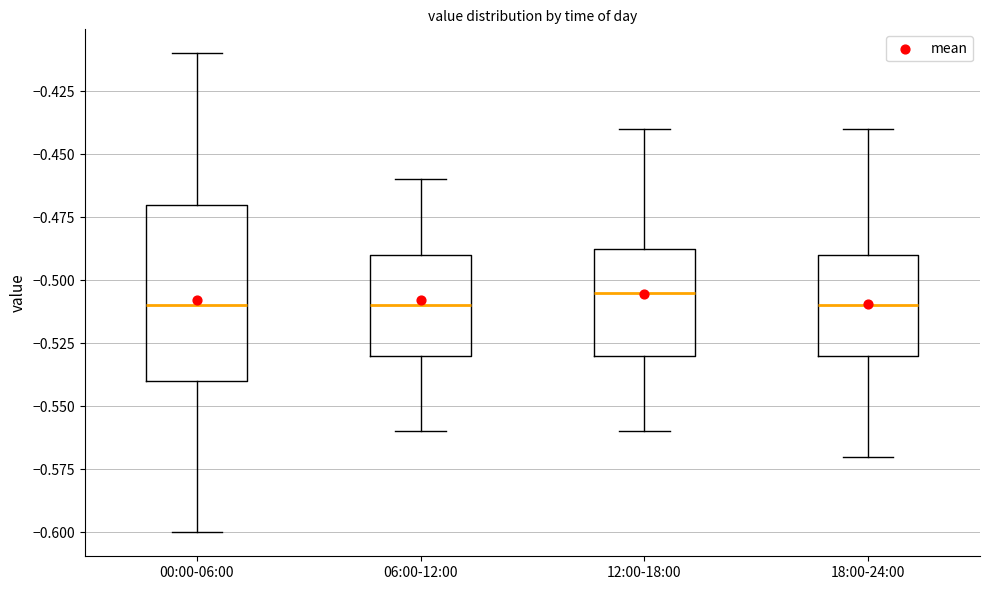

Where does the median line of the box for 12:00-18:00 sit on the y-axis? The values are not printed on the chart, so give them approximately, as read against the axis.

-0.505